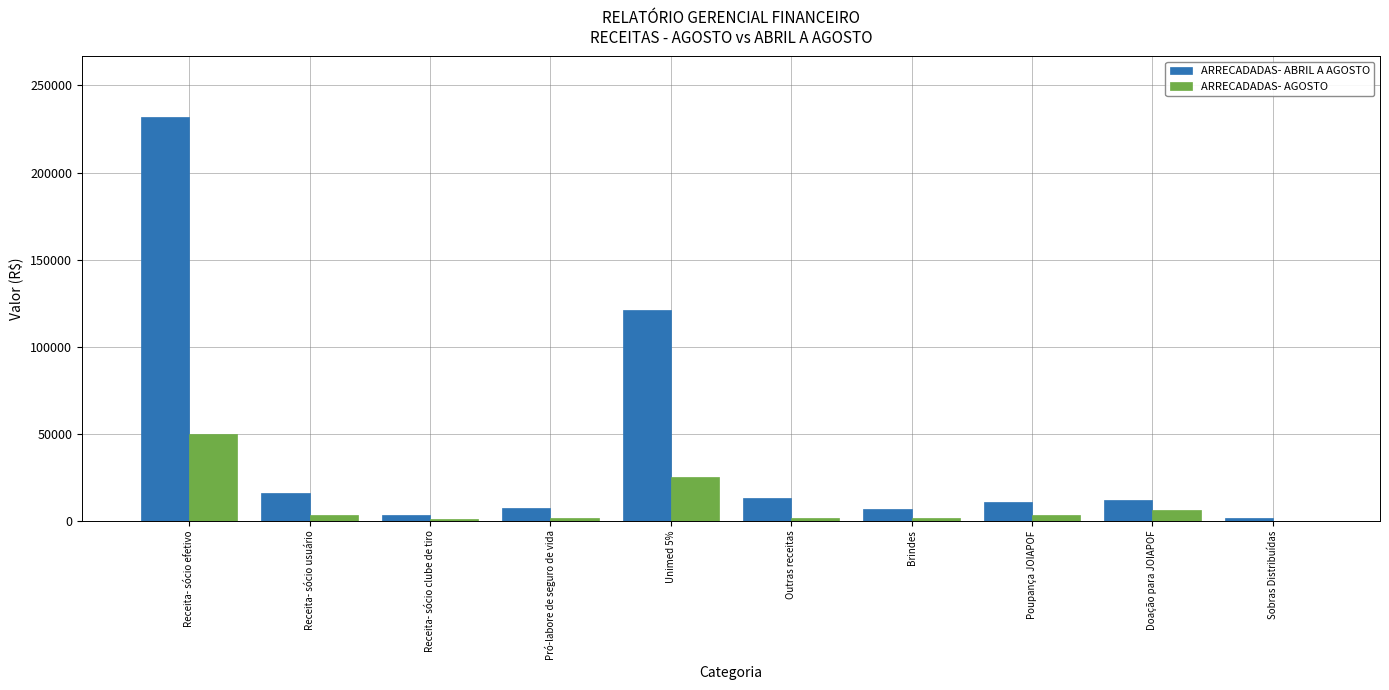

What is the highest value of the ARRECADADAS- AGOSTO series?

49736.8